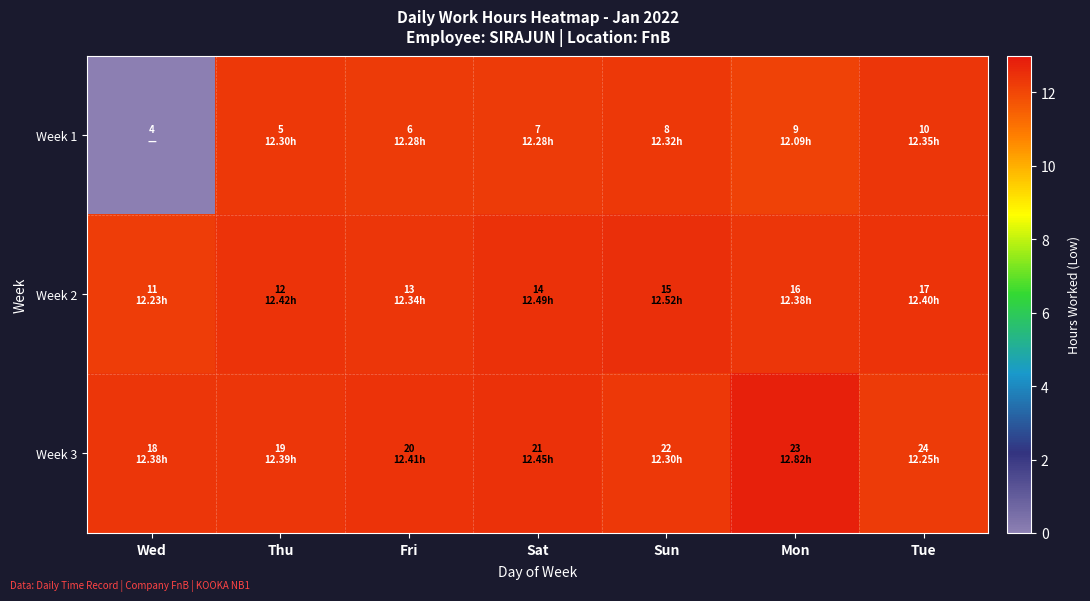

Between Tue and Sat, which is larger?

Tue